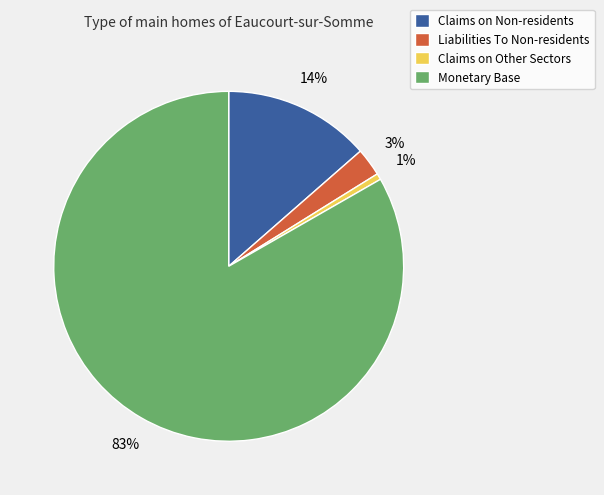

Which has a higher value, Liabilities To Non-residents or Monetary Base?

Monetary Base